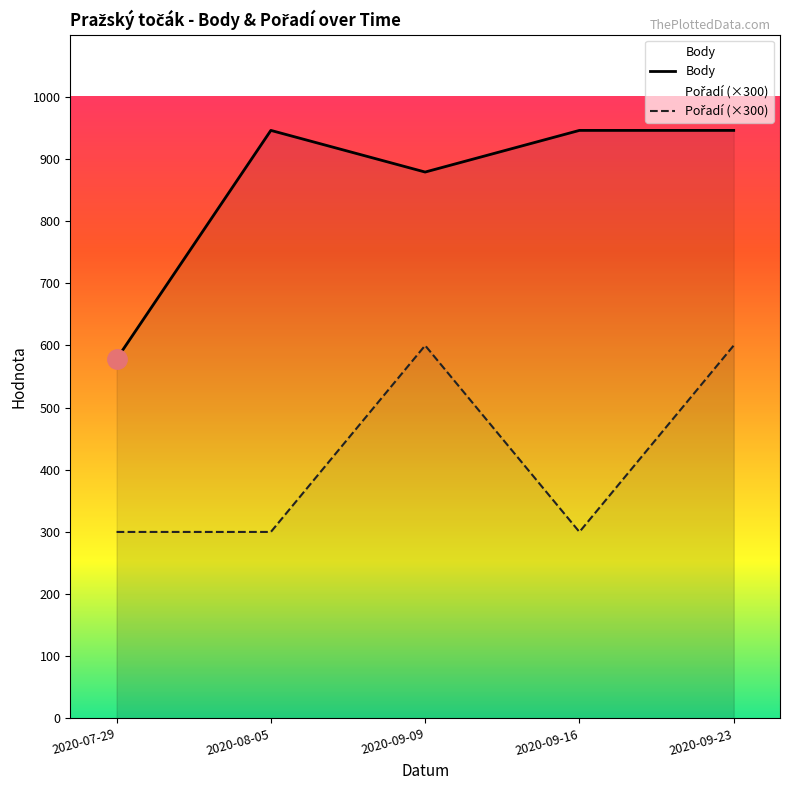

True or false: Pořadí (×300) and Body cross at least once.

False